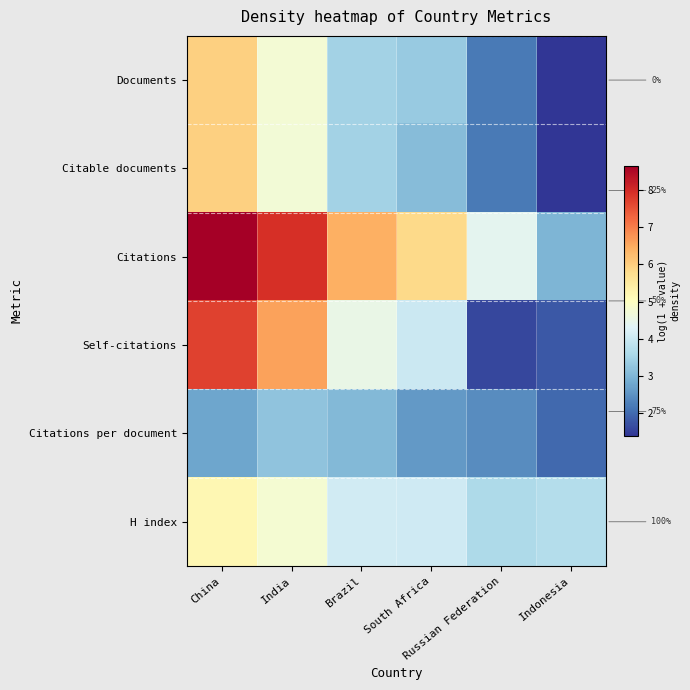

At which label is Citations per document closest to 2?

Indonesia